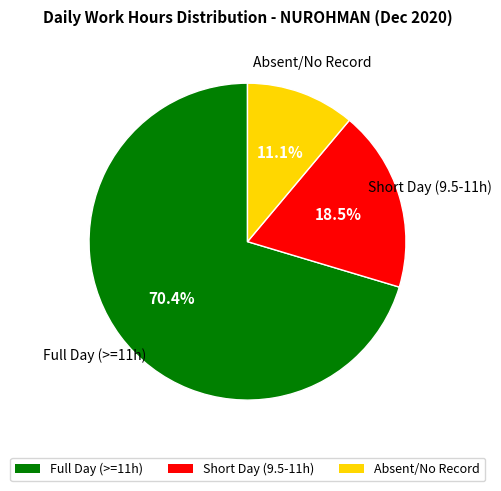

Which slice is the largest?

Full Day (>=11h)